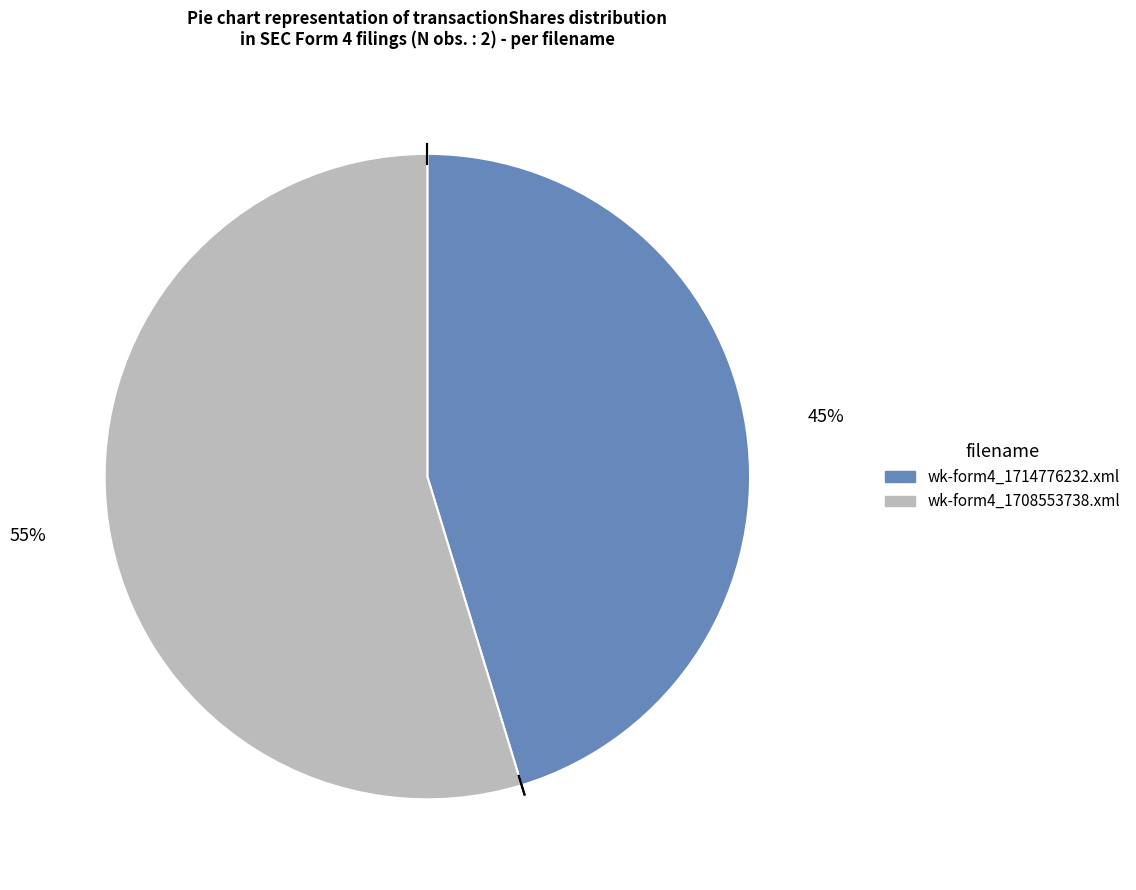

To the nearest percent, what is the combined percentage of wk-form4_1708553738.xml and wk-form4_1714776232.xml?

100%